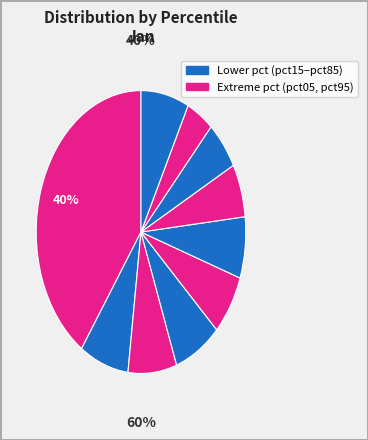

Which slice is the largest?

pct05